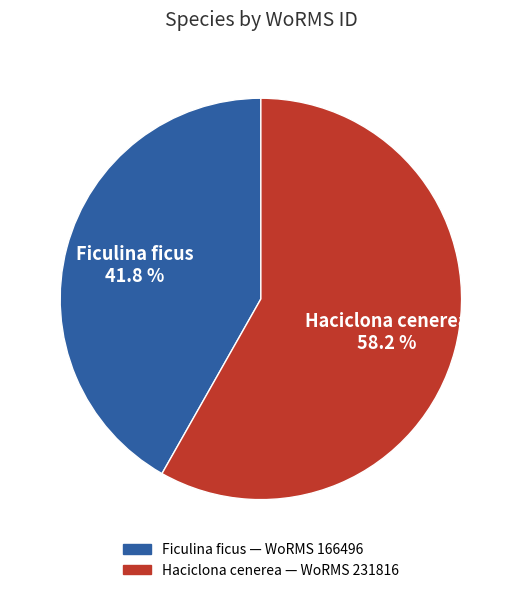

Is there any slice that represents more than half of the pie?

Yes